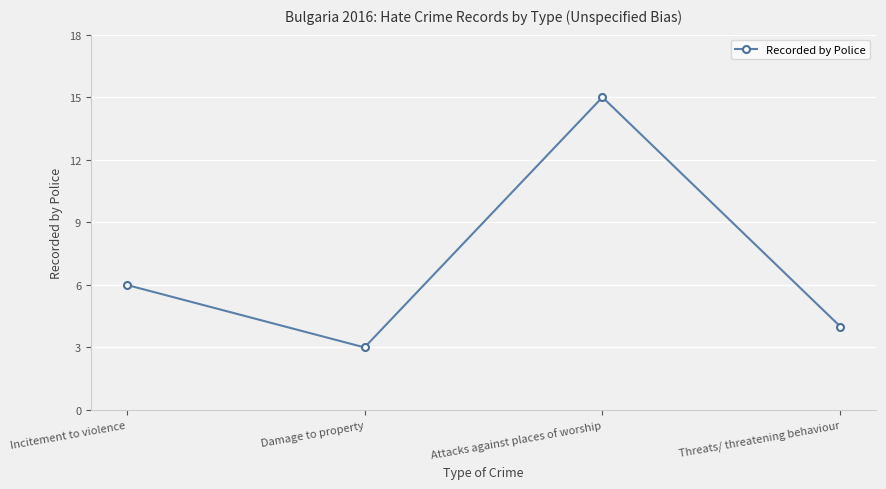

List the labels in order of value, smallest first.

Damage to property, Threats/ threatening behaviour, Incitement to violence, Attacks against places of worship